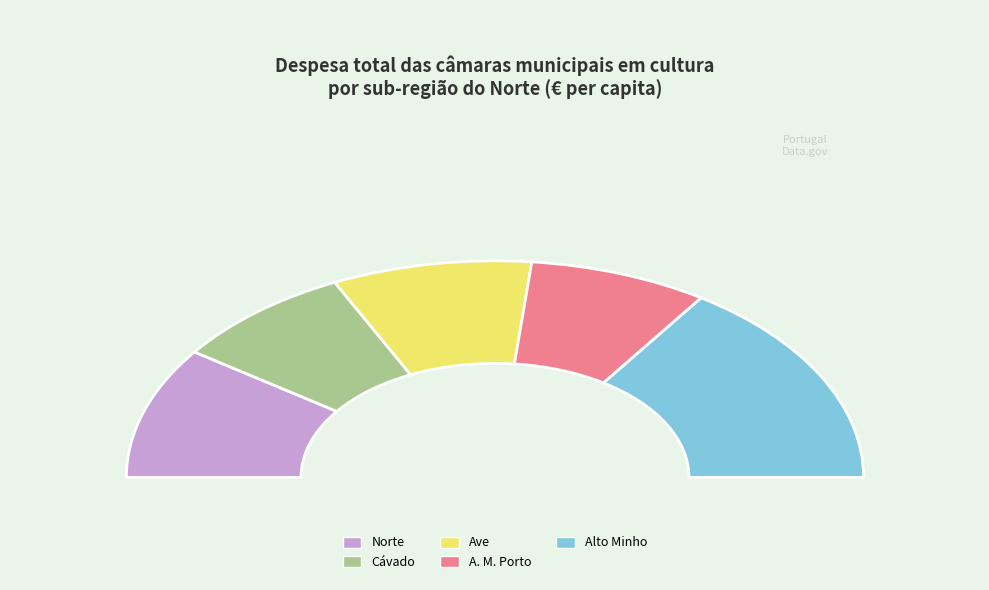

Does any single category account for the majority?

No